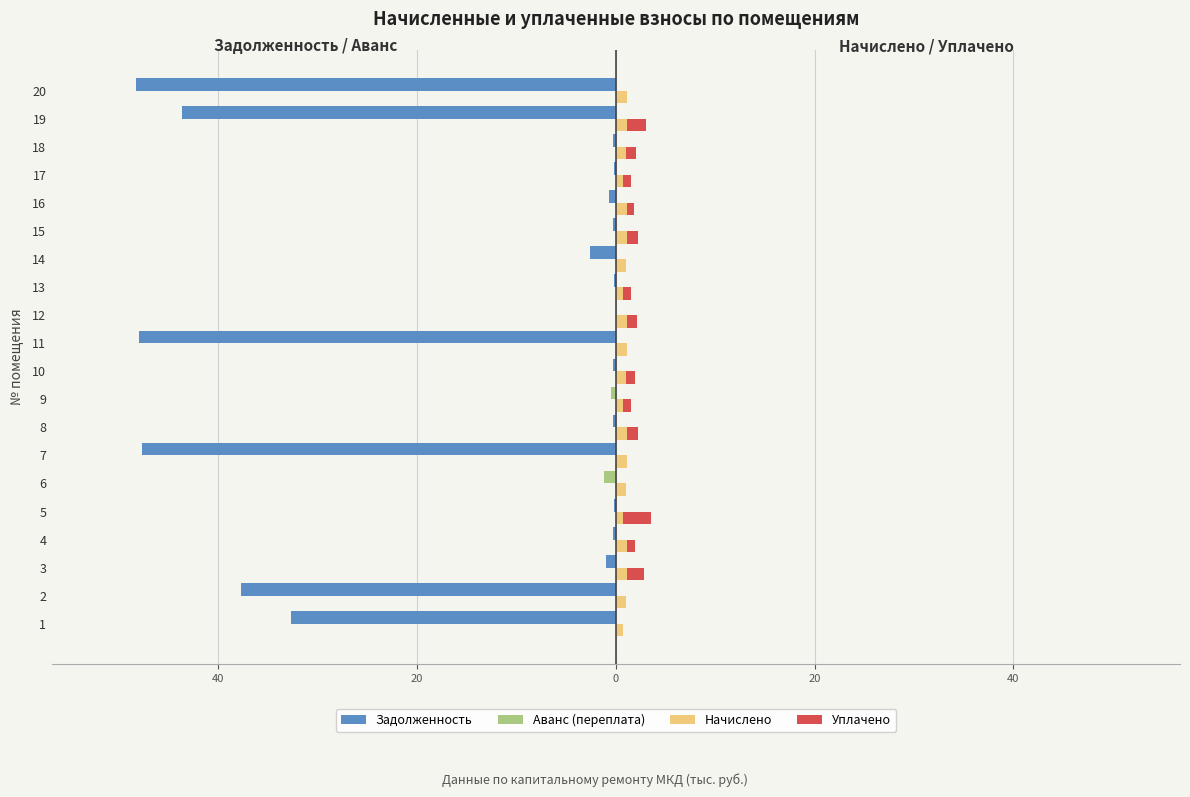

At which category is the sum across all series the highest?

5